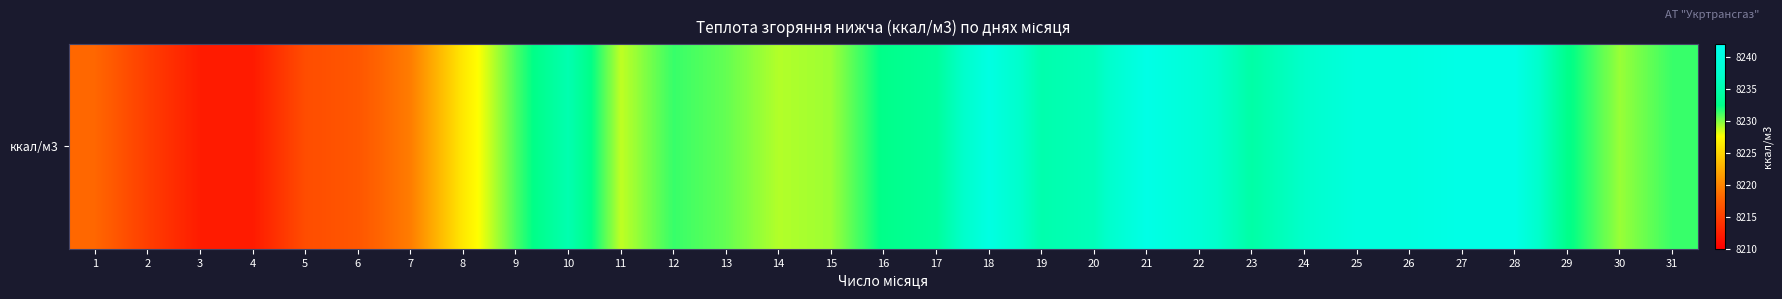

What is the sum of all values?

255135.2